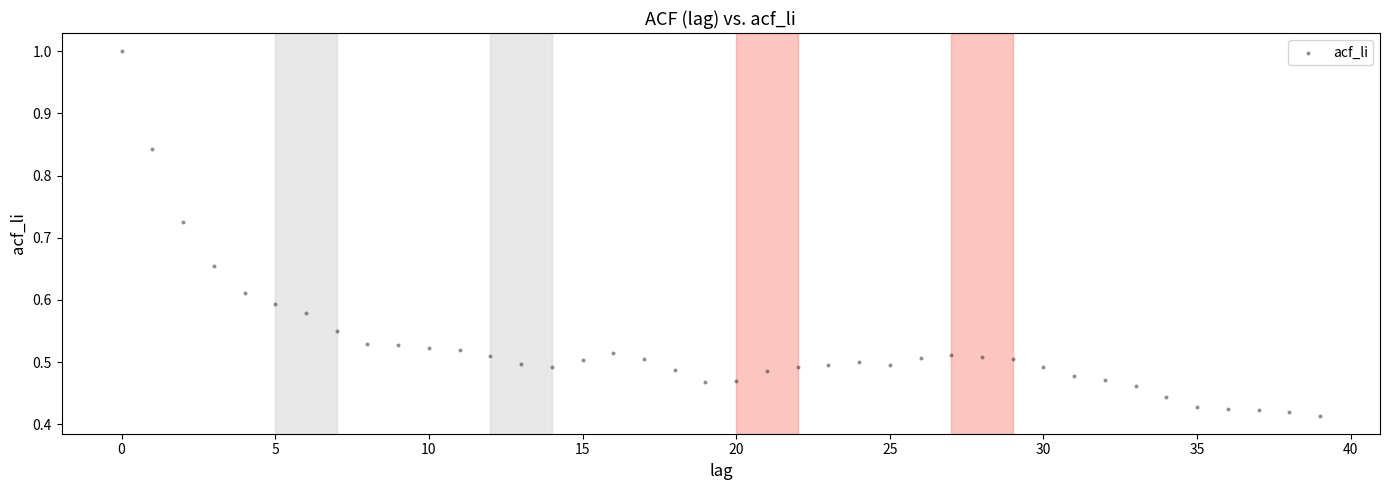

How many points are shown in the scatter plot?

40